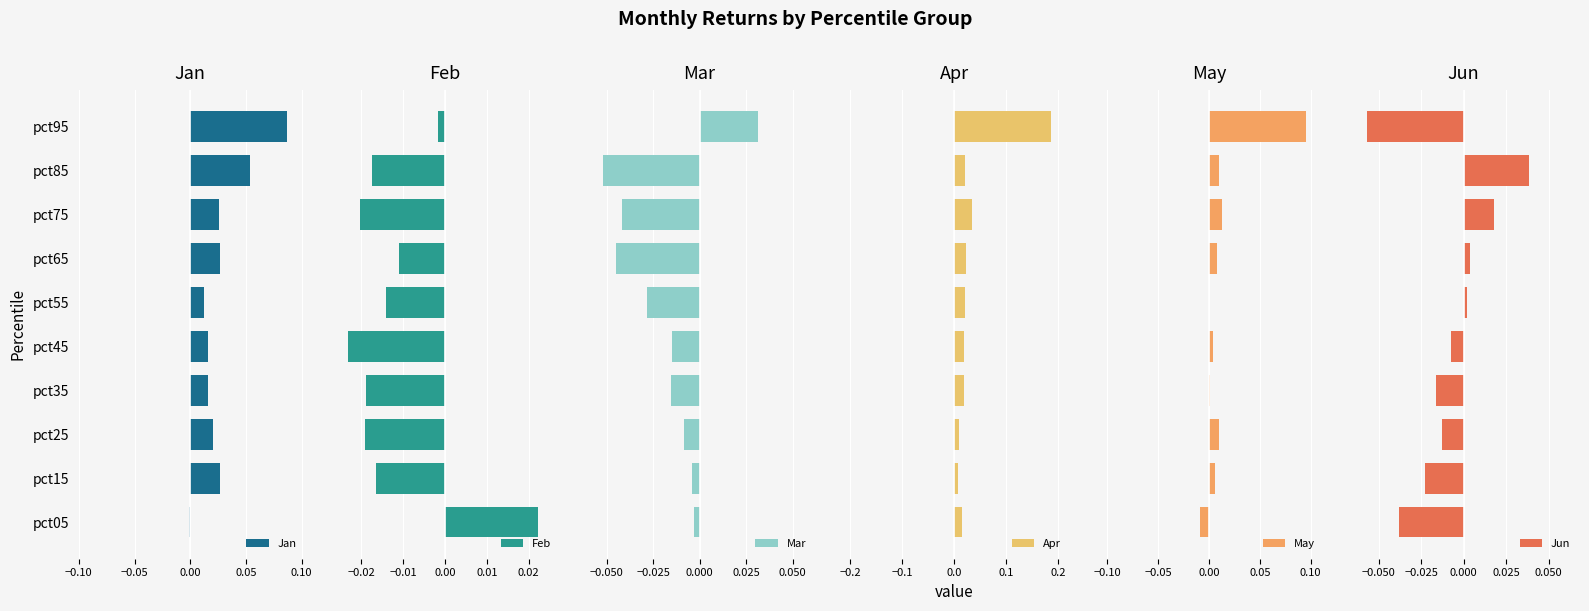

How many values in the Jan series are below 0?

1